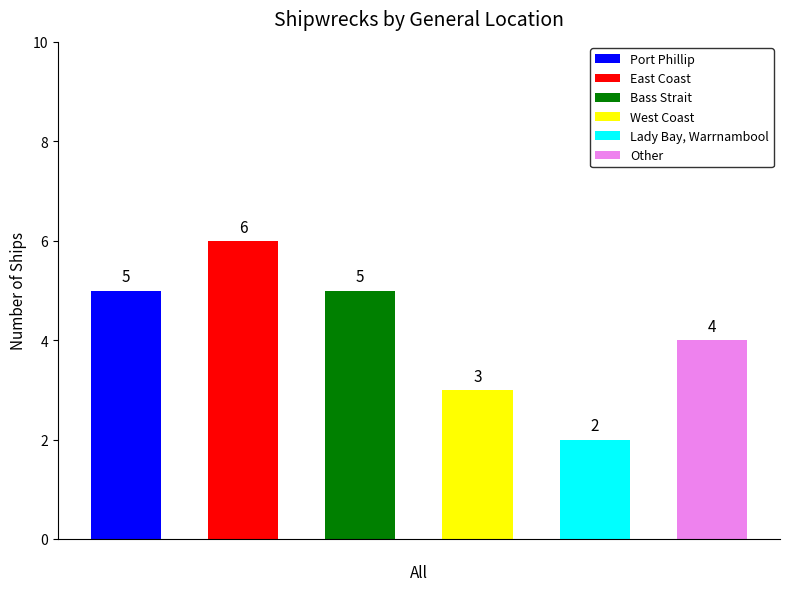

Reading right to left, extract all data points from this chart.

4	2	3	5	6	5